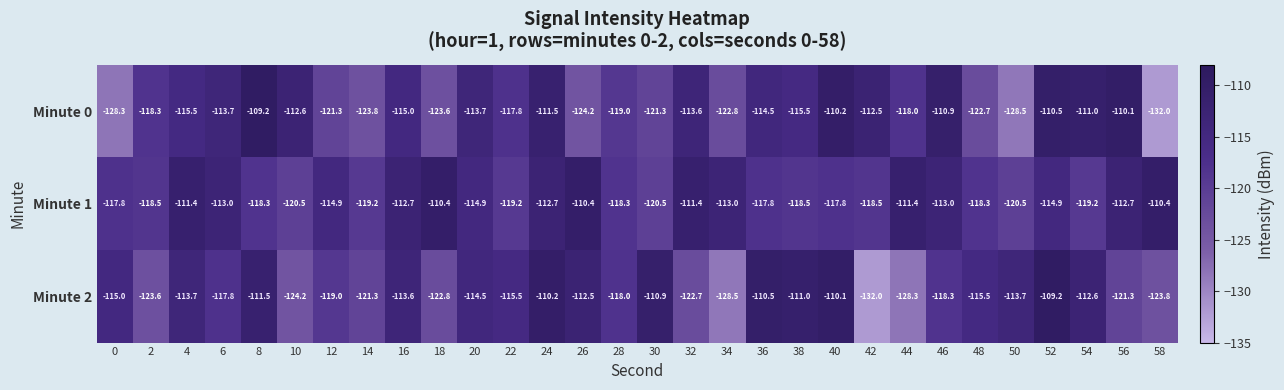

What is the difference between the highest and lowest values at 24?

2.5